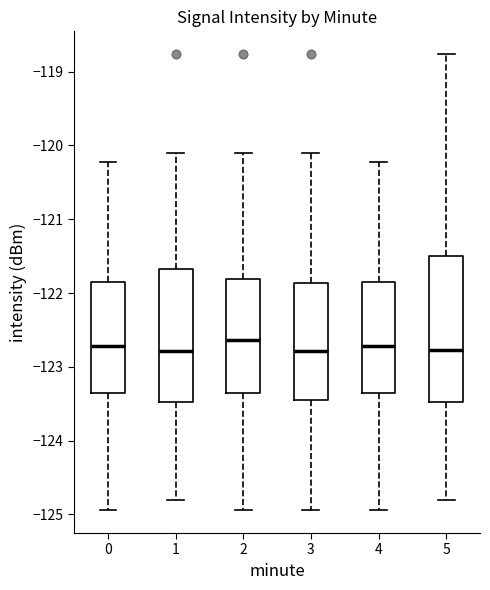

Where does the upper whisker of the box at x = 0 end on the y-axis? The values are not printed on the chart, so give them approximately, as read against the axis.

-120.2